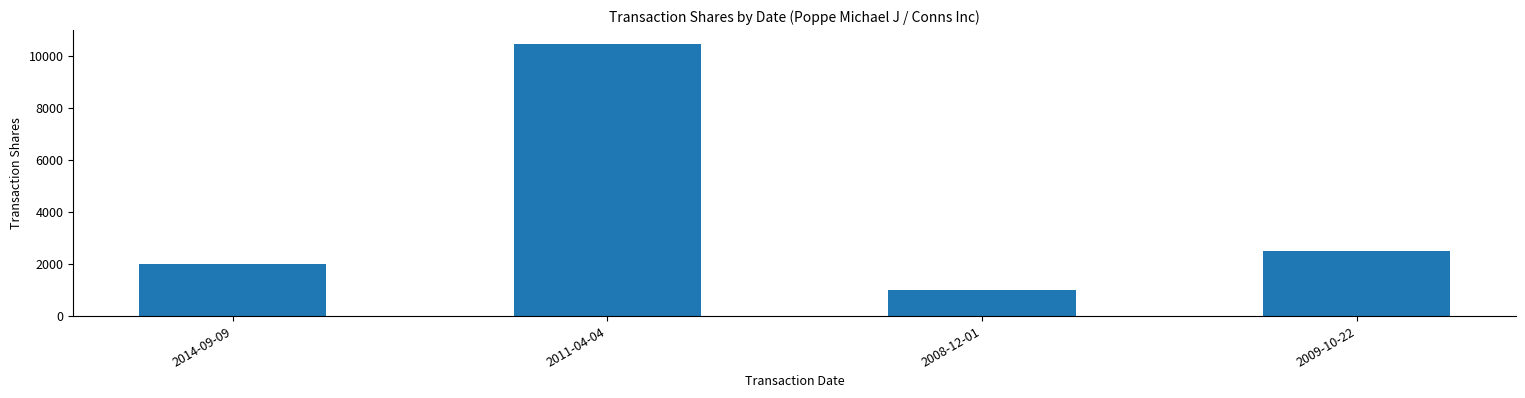

What is the change in value from 2011-04-04 to 2009-10-22?

-7966